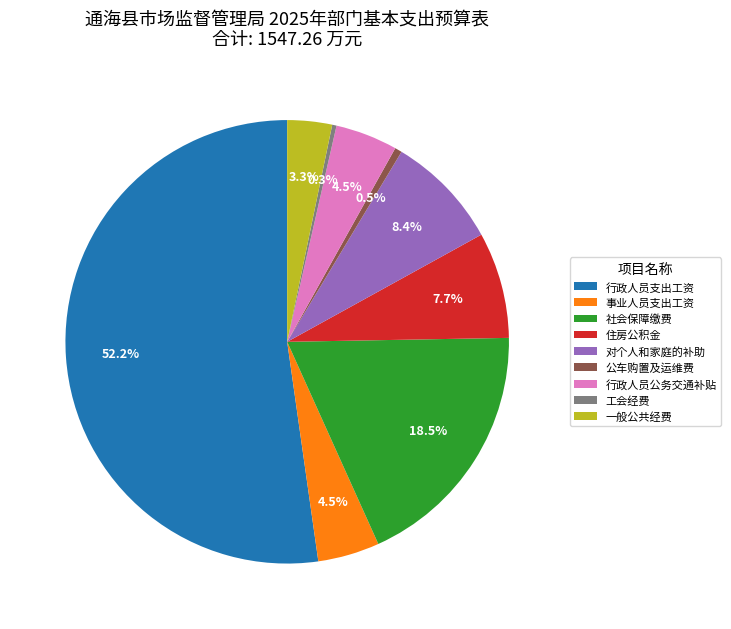

How much of the chart is everything except 工会经费?

99.7%